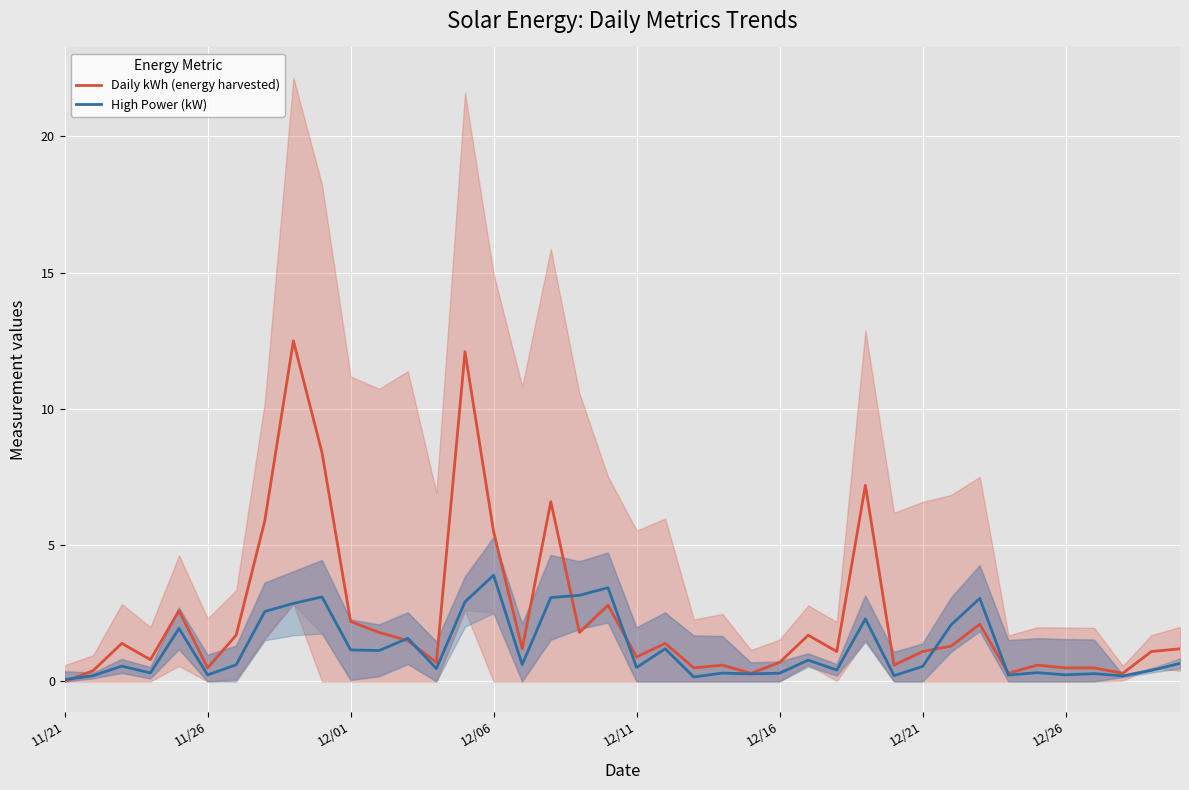

The High Power (kW) series shows 0.3 at 12/16. True or false?

True